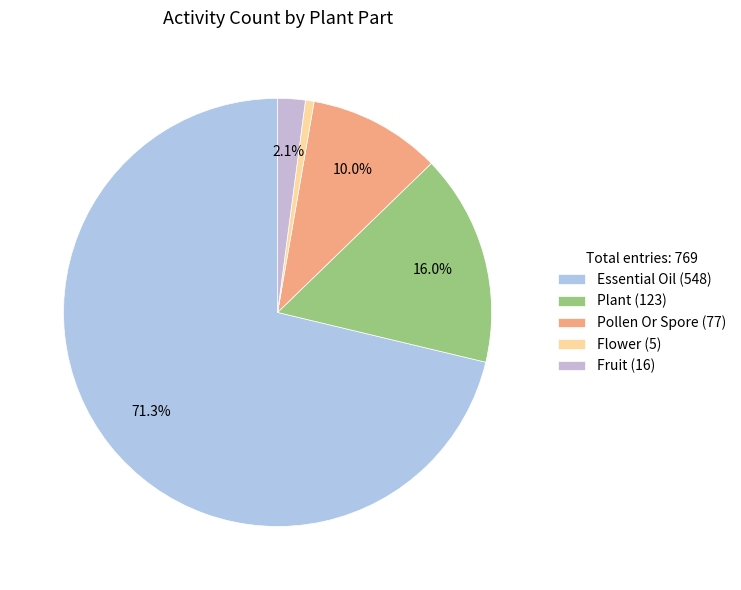

How many slices are in this pie chart?

5